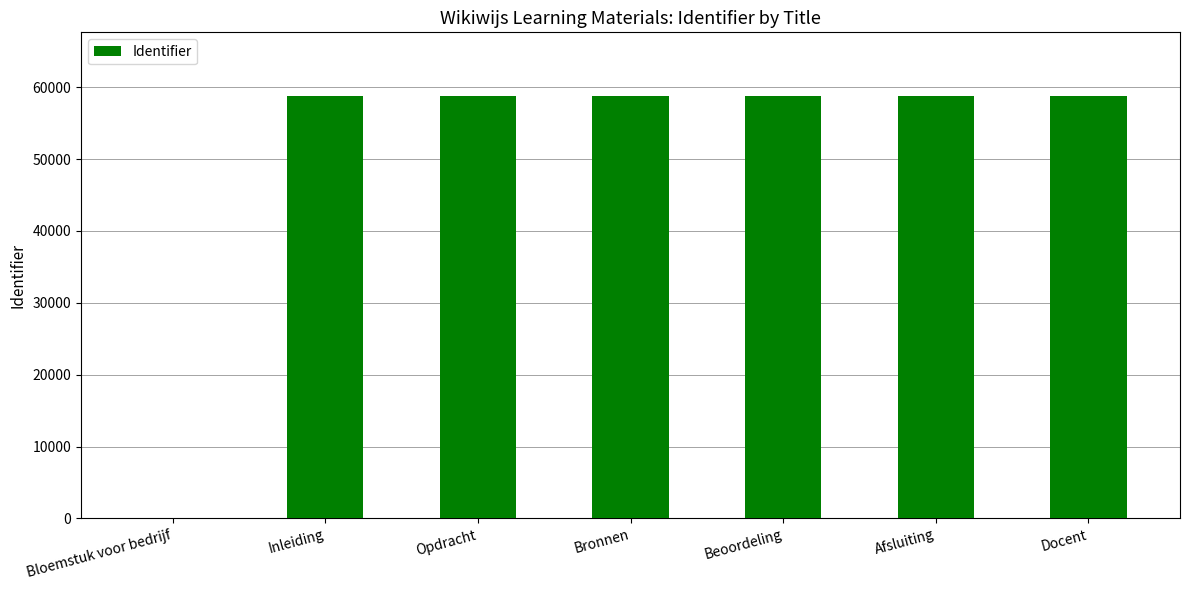

What value does the data have at Opdracht?

58771